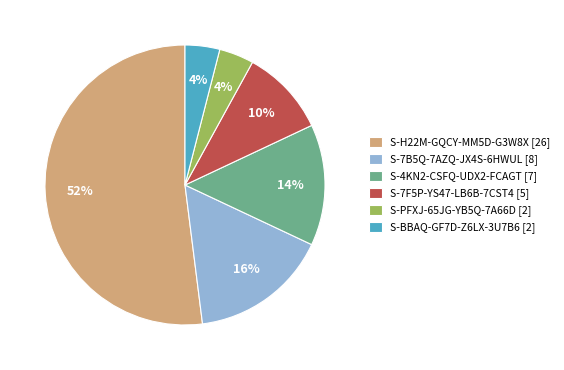

What percentage is the S-BBAQ-GF7D-Z6LX-3U7B6 slice, to the nearest percent?

4%